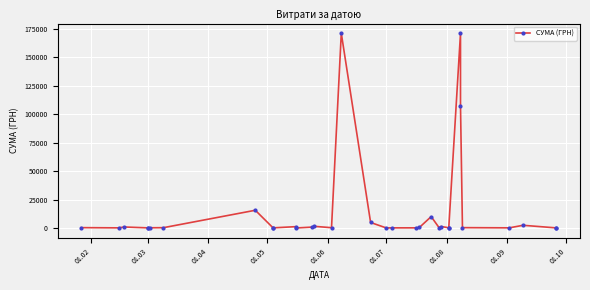

How many data points are above 256?

17